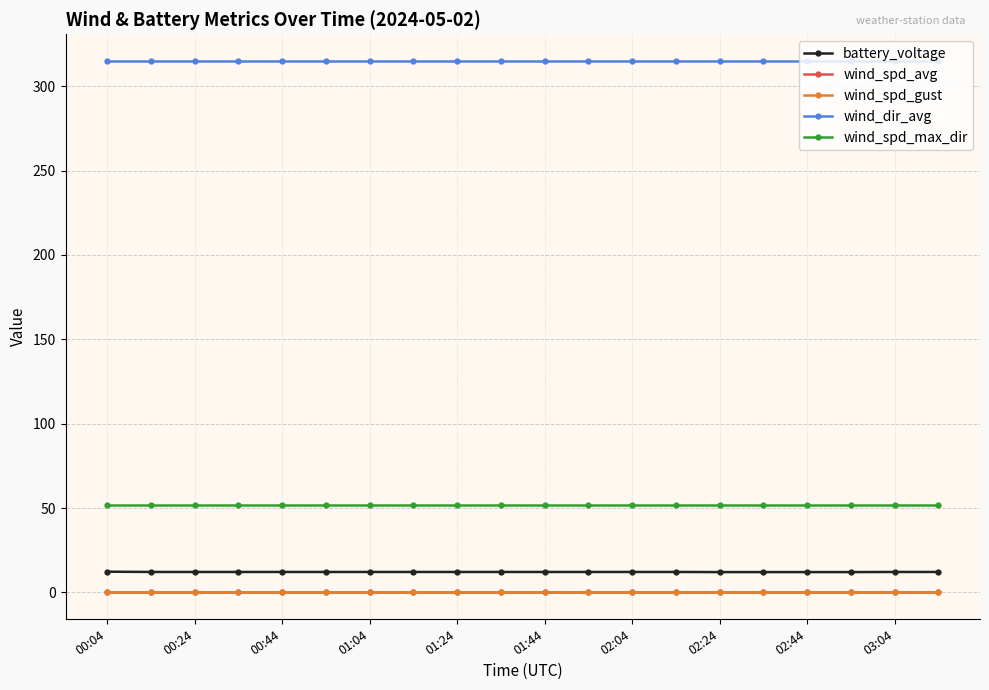

What is the value of the wind_spd_max_dir point at the 10th from the left?

52.0